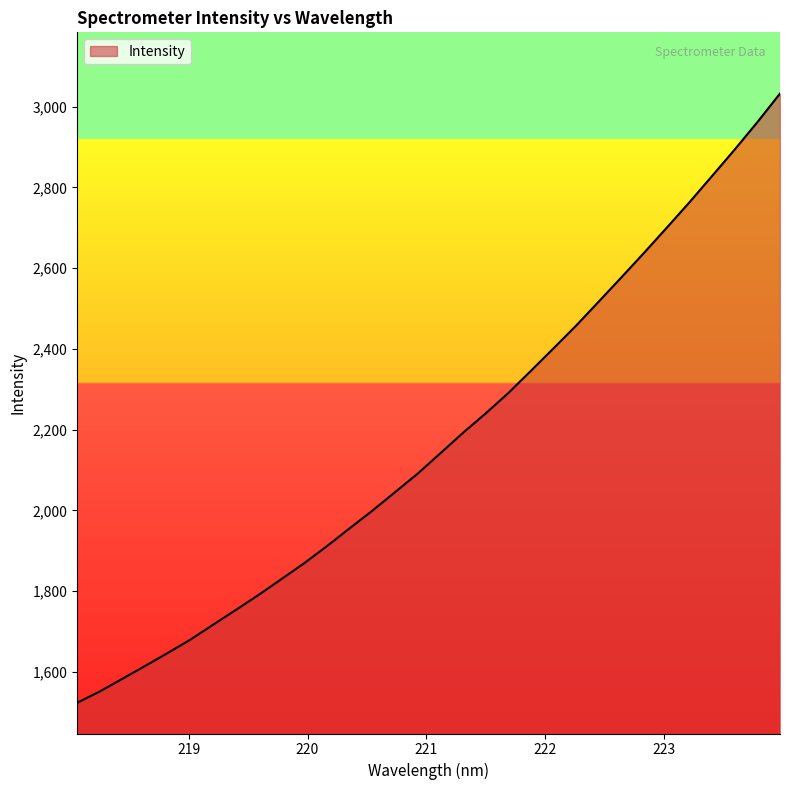

What is the greatest value displayed?

3032.2